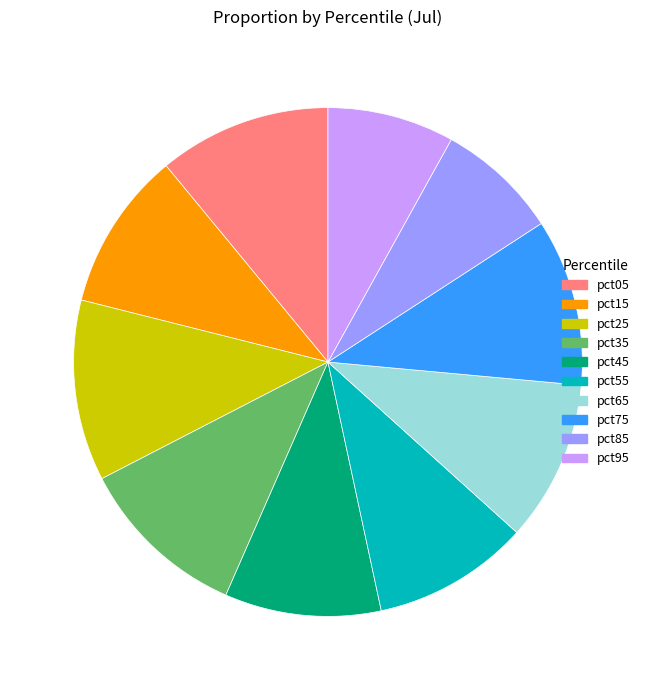

Do pct35 and pct65 together represent more than half of the pie?

No